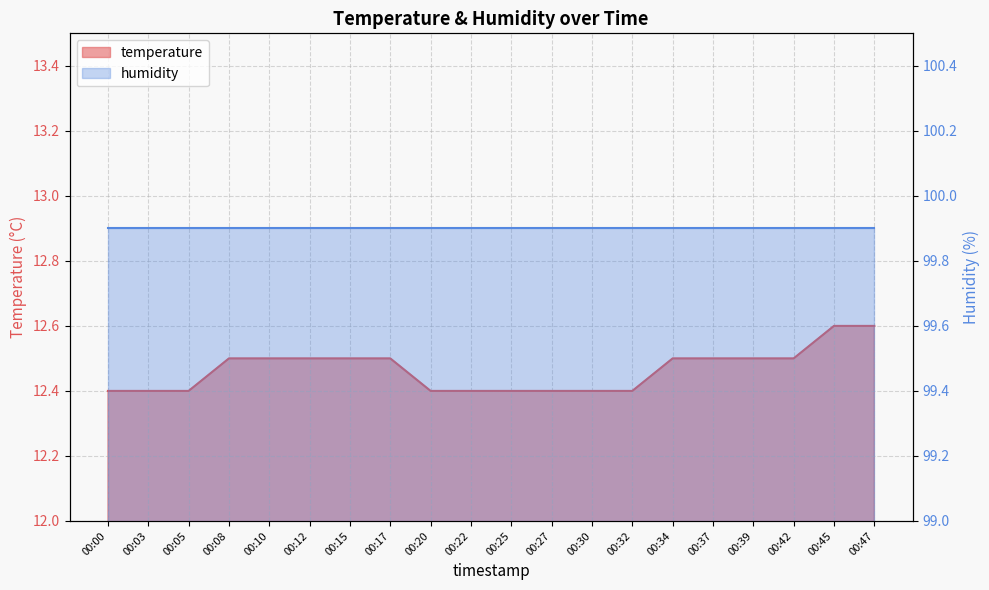

What is the change in value from 00:32 to 00:42?

+0.1